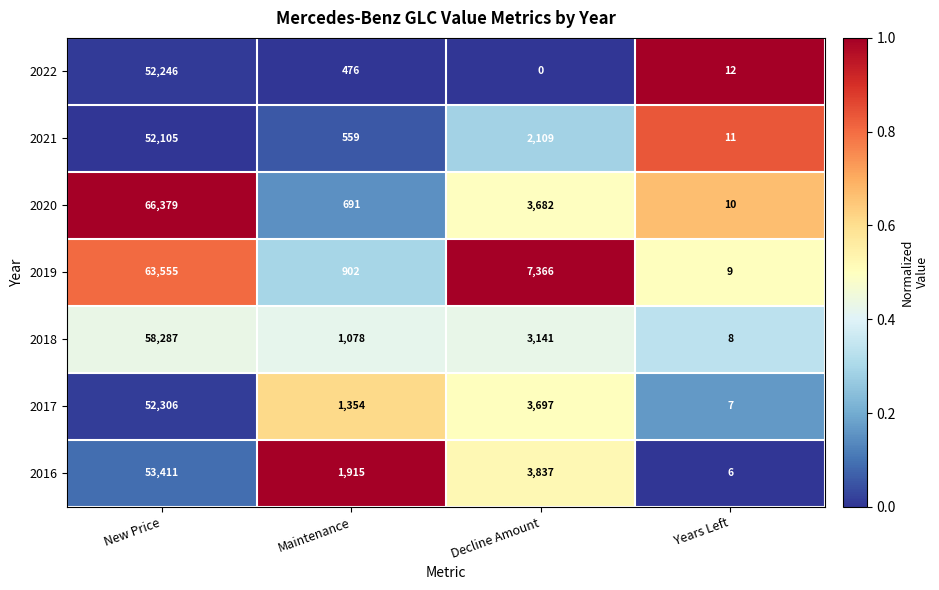

Reading left to right, list all the values displayed in this chart.

2022: New Price=52246	Maintenance=476	Decline Amount=0	Years Left=12
2021: New Price=52105	Maintenance=559	Decline Amount=2109	Years Left=11
2020: New Price=66379	Maintenance=691	Decline Amount=3682	Years Left=10
2019: New Price=63555	Maintenance=902	Decline Amount=7366	Years Left=9
2018: New Price=58287	Maintenance=1078	Decline Amount=3141	Years Left=8
2017: New Price=52306	Maintenance=1354	Decline Amount=3697	Years Left=7
2016: New Price=53411	Maintenance=1915	Decline Amount=3837	Years Left=6